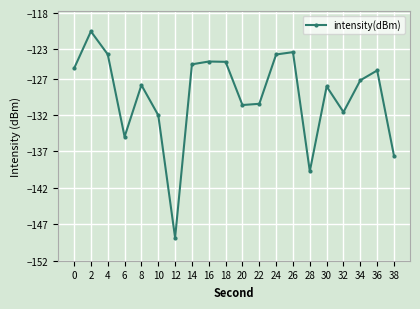

The chart shows a value of -127.2 at 34. True or false?

True